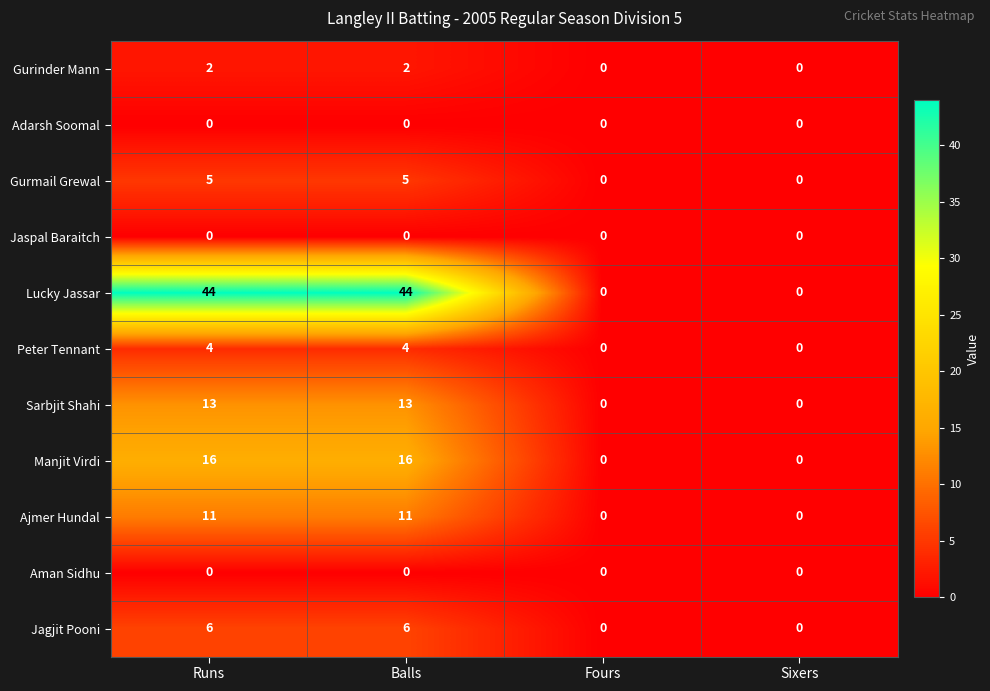

What is the difference between the second highest and minimum values in the Lucky Jassar series?

44